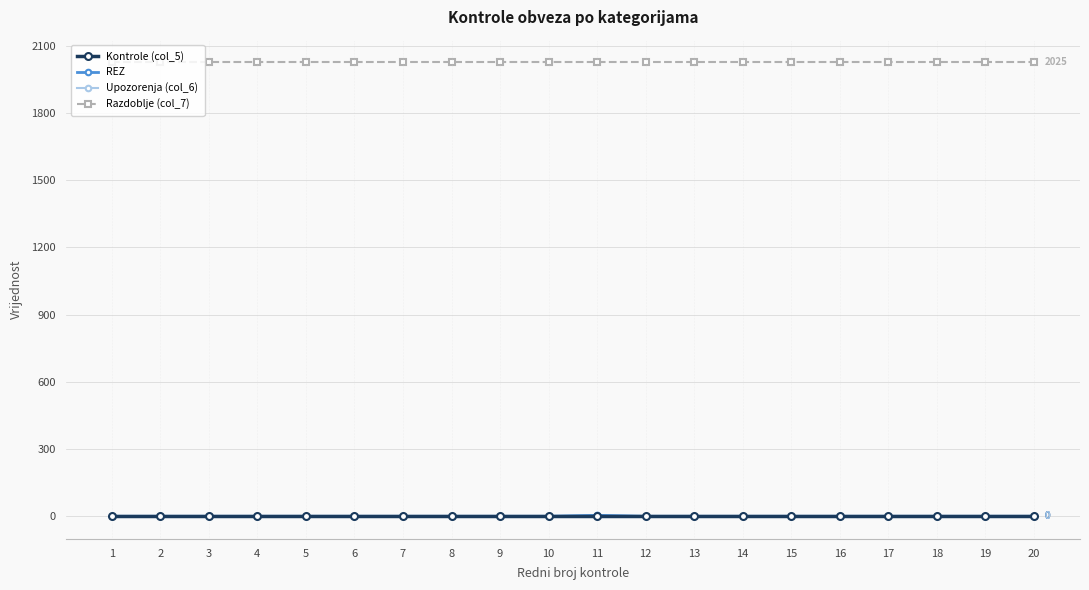

At 5, list the series in order from largest to smallest.

Razdoblje (col_7), Kontrole (col_5), REZ, Upozorenja (col_6)